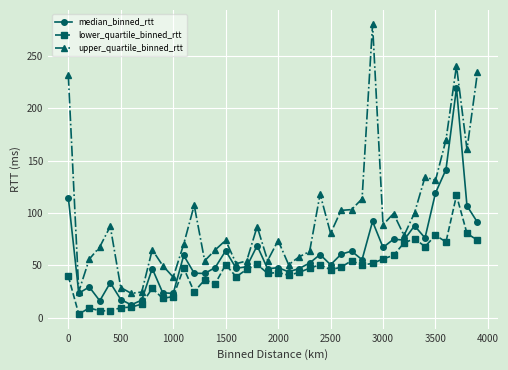

True or false: lower_quartile_binned_rtt has more than 1 interior local peaks.

True